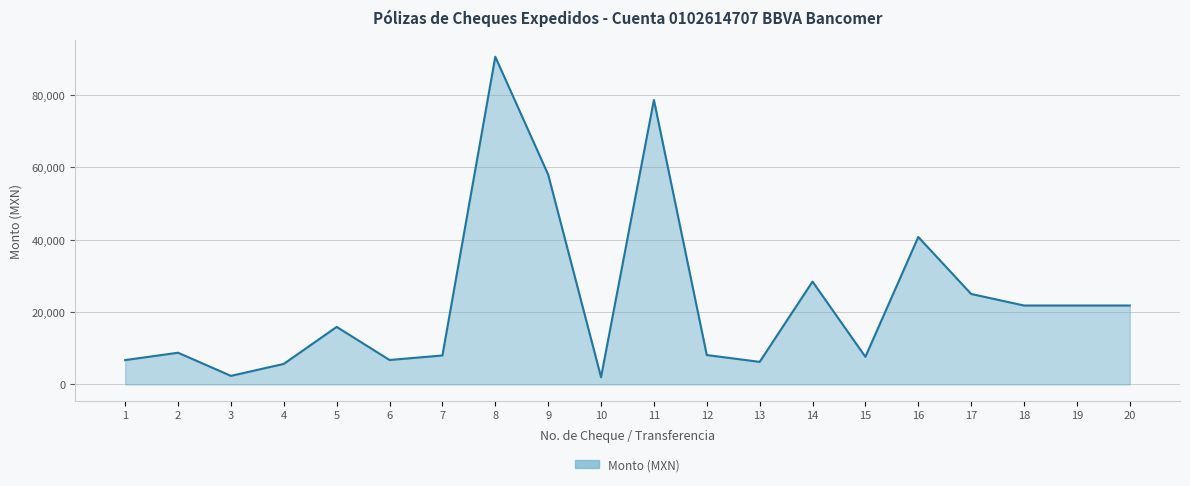

Where is the first local maximum?

2